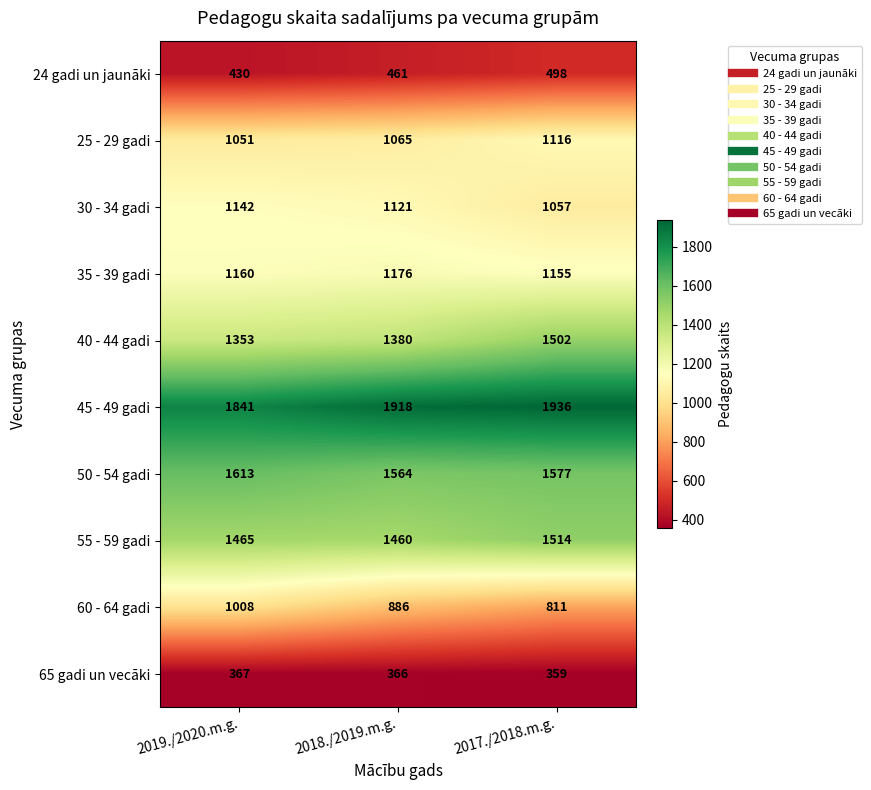

What is the difference between the 65 gadi un vecāki values at 2018./2019.m.g. and 2017./2018.m.g.?

7